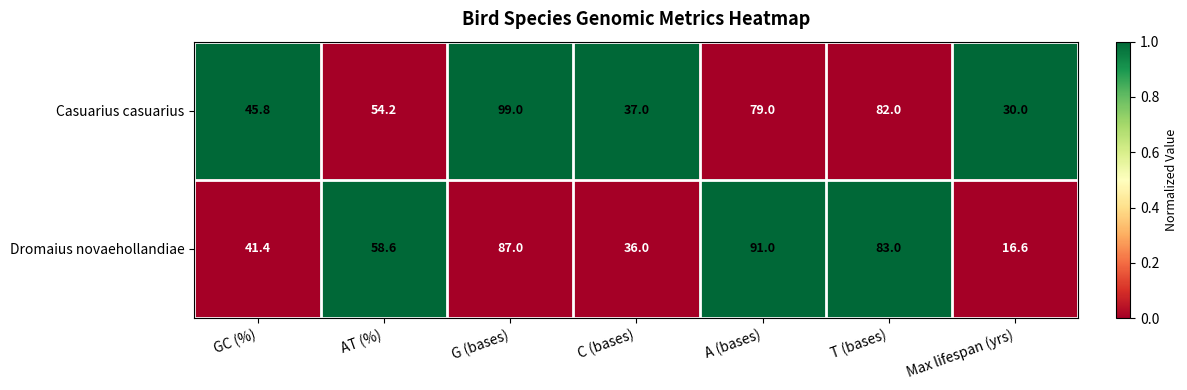

Count the number of categories in the chart.

7